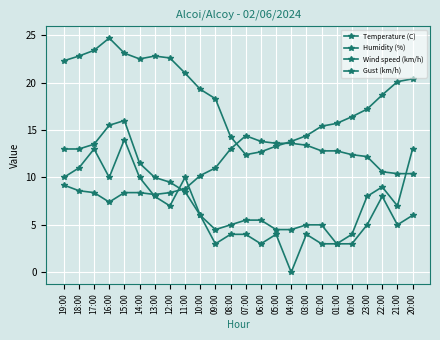

Reading left to right, what are all the values shown in this chart?

Temperature (C): 19:00=22.3	18:00=22.8	17:00=23.4	16:00=24.7	15:00=23.1	14:00=22.5	13:00=22.8	12:00=22.6	11:00=21.0	10:00=19.3	09:00=18.3	08:00=14.3	07:00=12.4	06:00=12.7	05:00=13.3	04:00=13.8	03:00=14.4	02:00=15.4	01:00=15.7	00:00=16.4	23:00=17.2	22:00=18.7	21:00=20.1	20:00=20.4
Humidity (%): 19:00=9.2	18:00=8.6	17:00=8.4	16:00=7.4	15:00=8.4	14:00=8.4	13:00=8.2	12:00=8.4	11:00=8.8	10:00=10.2	09:00=11.0	08:00=13.0	07:00=14.4	06:00=13.8	05:00=13.6	04:00=13.6	03:00=13.4	02:00=12.8	01:00=12.8	00:00=12.4	23:00=12.2	22:00=10.6	21:00=10.4	20:00=10.4
Wind speed (km/h): 19:00=10.0	18:00=11.0	17:00=13.0	16:00=10.0	15:00=14.0	14:00=10.0	13:00=8.0	12:00=7.0	11:00=10.0	10:00=6.0	09:00=3.0	08:00=4.0	07:00=4.0	06:00=3.0	05:00=4.0	04:00=0.0	03:00=4.0	02:00=3.0	01:00=3.0	00:00=3.0	23:00=5.0	22:00=8.0	21:00=5.0	20:00=6.0
Gust (km/h): 19:00=13.0	18:00=13.0	17:00=13.5	16:00=15.5	15:00=16.0	14:00=11.5	13:00=10.0	12:00=9.5	11:00=8.5	10:00=6.0	09:00=4.5	08:00=5.0	07:00=5.5	06:00=5.5	05:00=4.5	04:00=4.5	03:00=5.0	02:00=5.0	01:00=3.0	00:00=4.0	23:00=8.0	22:00=9.0	21:00=7.0	20:00=13.0